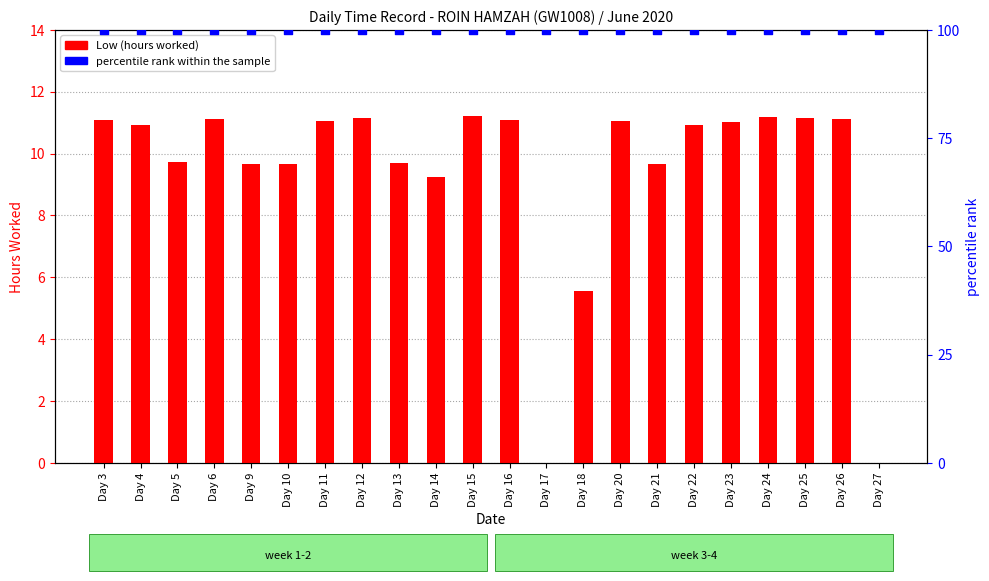

What are all the series names shown in the legend?

Low (hours worked), percentile rank within the sample